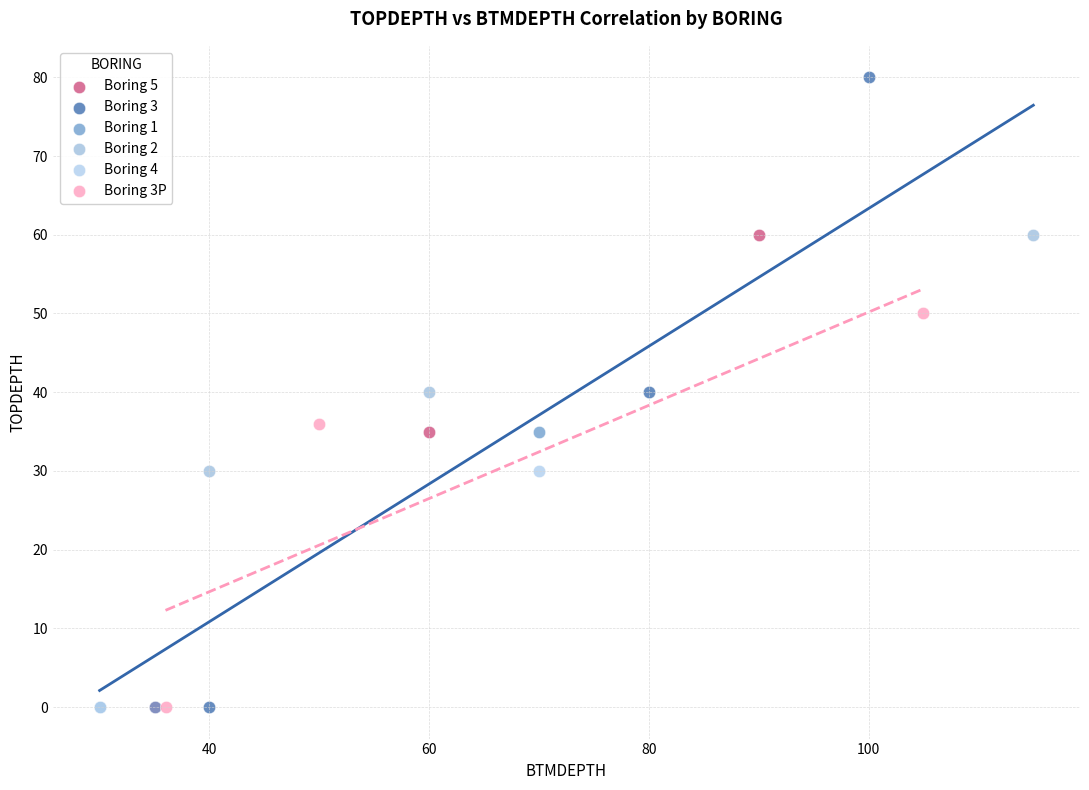

What are all the series names shown in the legend?

Boring 5, Boring 3, Boring 1, Boring 2, Boring 4, Boring 3P